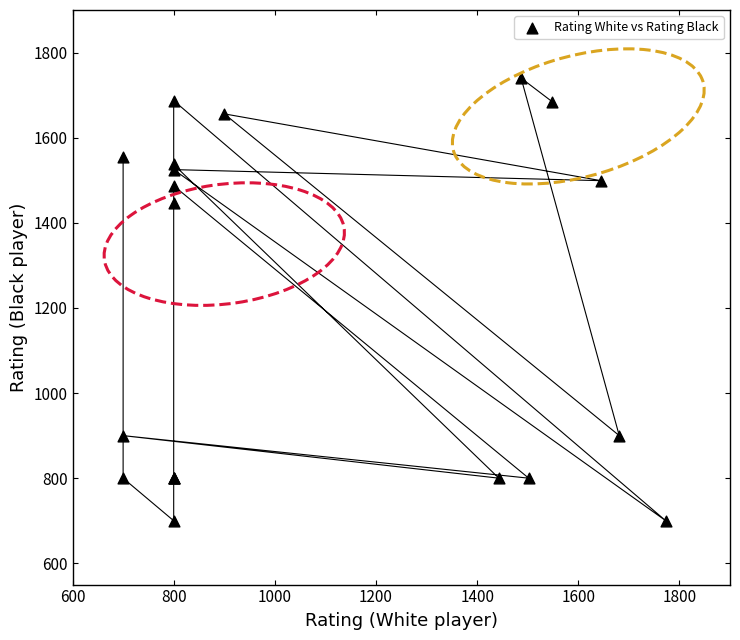

What Y value in the scatter plot is closest to 1220?

1446